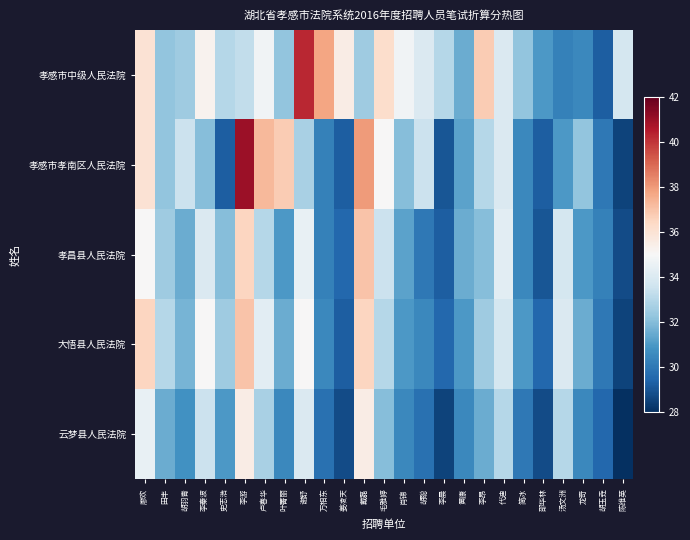

Reading right to left, transcribe all the data shown in this chart.

孝感市中级人民法院: 陈维英=33.8	胡玉垚=29.2	龙奇=30.5	汤文洲=30.2	邵华林=31.0	简冰=32.2	代迪=34.0	李昂=36.8	黄康=31.5	李晨=33.0	胡聪=34.0	肖锦=34.8	毛雅婷=36.2	戴磊=32.5	姜凌天=35.5	万相东=37.8	谢舒=40.2	叶菁丽=32.2	卢春华=34.8	李游=33.2	史志浩=33.0	李秦波=35.2	胡羽青=32.5	田丰=32.2	廖欢=36.0
孝感市孝南区人民法院: 陈维英=28.5	胡玉垚=30.0	龙奇=32.2	汤文洲=31.0	邵华林=29.2	简冰=30.5	代迪=34.0	李昂=33.0	黄康=31.2	李晨=29.0	胡聪=33.5	肖锦=32.0	毛雅婷=35.0	戴磊=38.0	姜凌天=29.2	万相东=30.2	谢舒=32.8	叶菁丽=36.8	卢春华=37.2	李游=41.0	史志浩=29.2	李秦波=32.0	胡羽青=33.5	田丰=32.2	廖欢=36.0
孝昌县人民法院: 陈维英=28.8	胡玉垚=30.2	龙奇=31.0	汤文洲=33.8	邵华林=29.0	简冰=30.5	代迪=34.2	李昂=32.0	黄康=31.5	李晨=29.2	胡聪=30.0	肖锦=31.2	毛雅婷=33.5	戴磊=37.0	姜凌天=29.5	万相东=30.2	谢舒=34.5	叶菁丽=31.0	卢春华=33.0	李游=36.5	史志浩=32.0	李秦波=34.0	胡羽青=31.5	田丰=32.5	廖欢=35.0
大悟县人民法院: 陈维英=28.5	胡玉垚=30.0	龙奇=31.5	汤文洲=34.0	邵华林=29.5	简冰=31.0	代迪=33.8	李昂=32.5	黄康=31.0	李晨=29.5	胡聪=30.5	肖锦=31.0	毛雅婷=33.0	戴磊=36.5	姜凌天=29.2	万相东=30.5	谢舒=35.0	叶菁丽=31.5	卢春华=34.2	李游=37.0	史志浩=32.5	李秦波=35.0	胡羽青=31.8	田丰=33.0	廖欢=36.5
云梦县人民法院: 陈维英=28.0	胡玉垚=29.5	龙奇=30.5	汤文洲=33.0	邵华林=28.8	简冰=30.0	代迪=33.0	李昂=31.5	黄康=30.5	李晨=28.5	胡聪=29.8	肖锦=30.5	毛雅婷=32.0	戴磊=35.5	姜凌天=28.8	万相东=29.8	谢舒=34.0	叶菁丽=30.5	卢春华=32.8	李游=35.5	史志浩=31.0	李秦波=33.5	胡羽青=30.8	田丰=31.5	廖欢=34.5